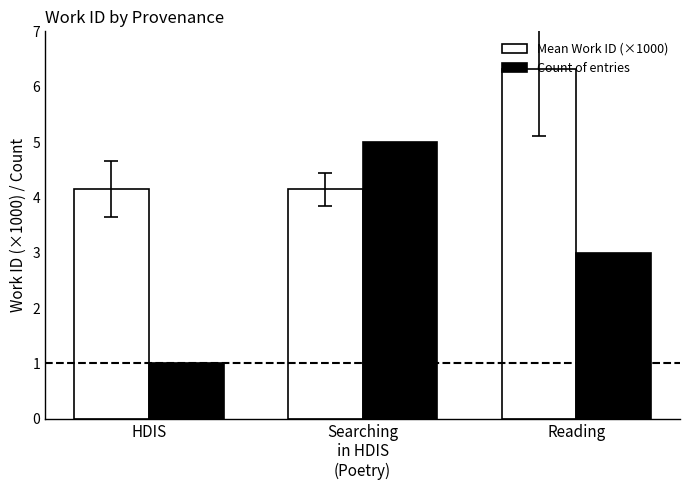

Which series has the largest range (max minus min)?

Count of entries